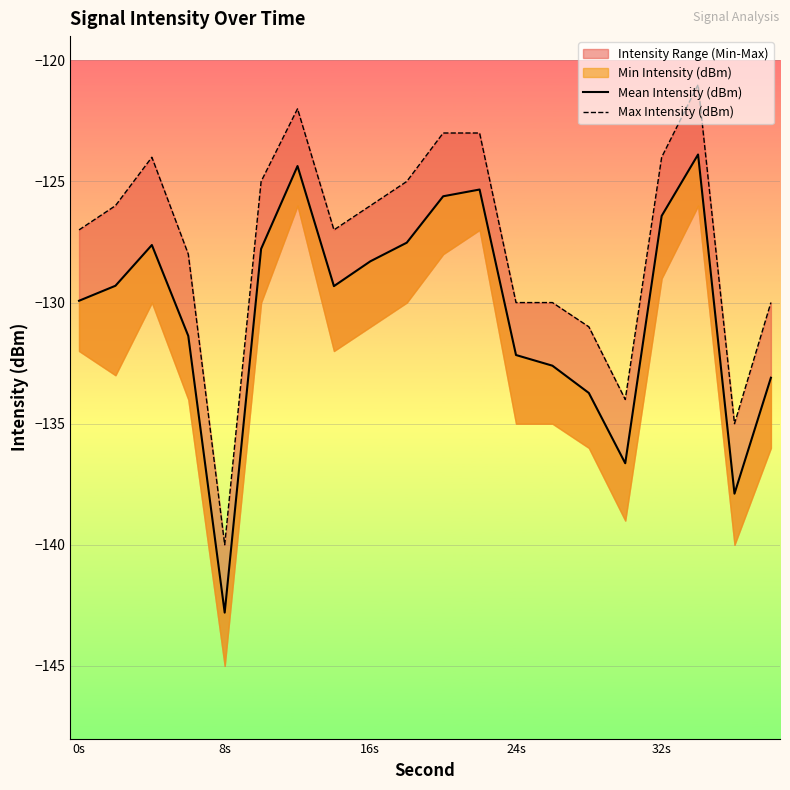

What is the value of the Max Intensity (dBm) point at the 3rd from the left?

-124.0